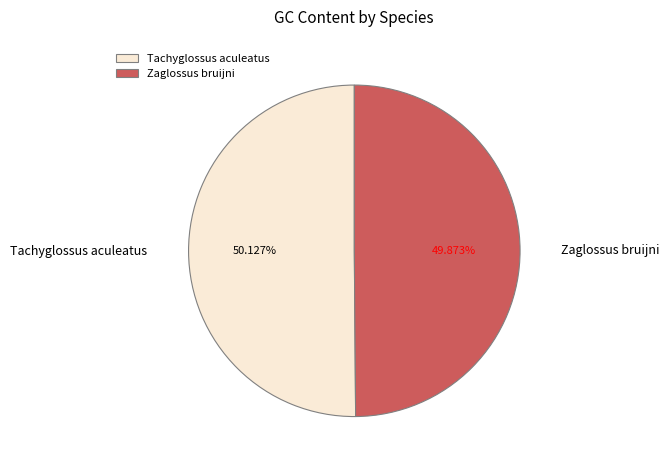

Is there a majority slice in this chart?

Yes